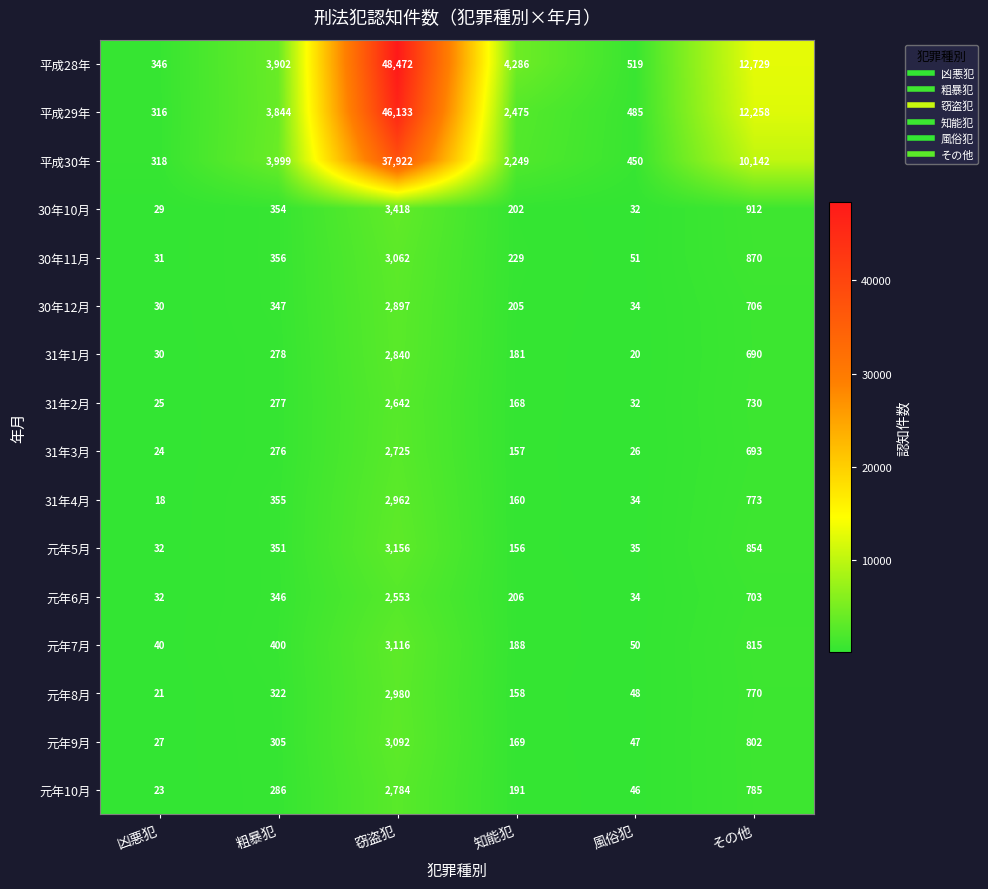

What is the spread (max minus min) of values at 粗暴犯?

3723